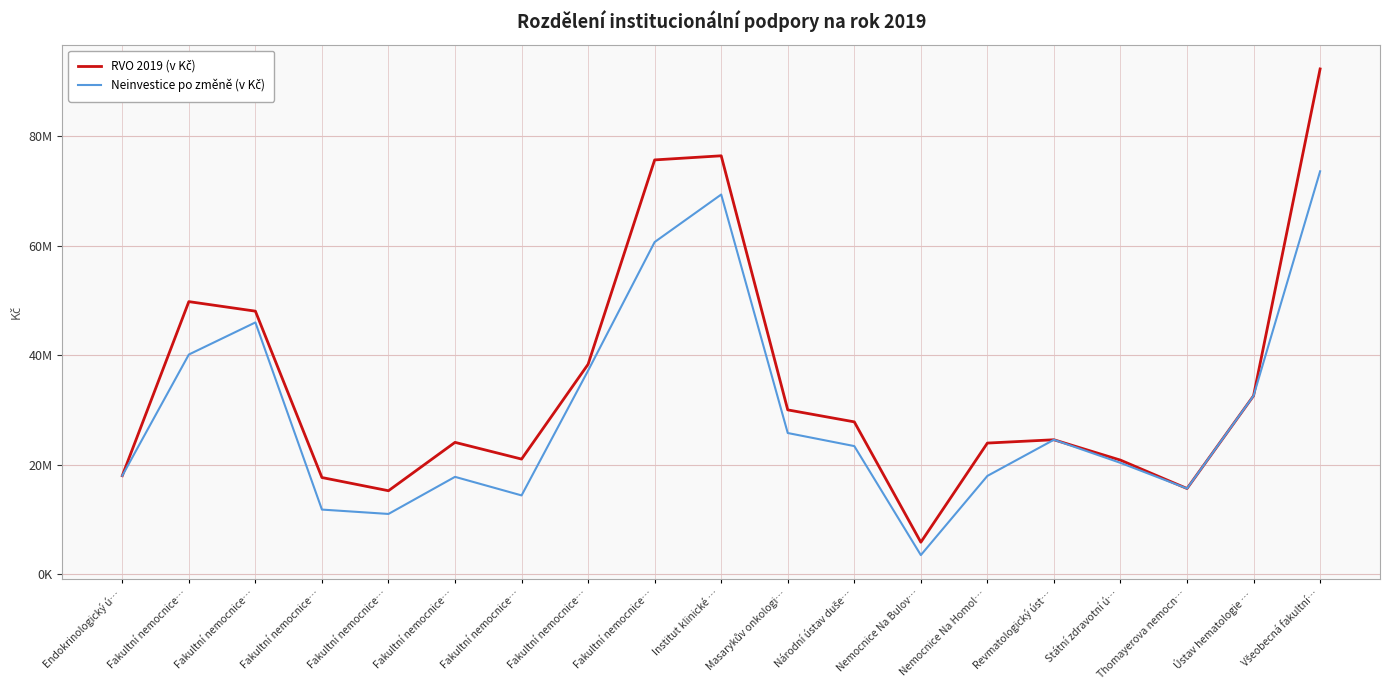

Rank the series at Fakultní nemocnice… from lowest to highest value.

Neinvestice po změně (v Kč), RVO 2019 (v Kč)